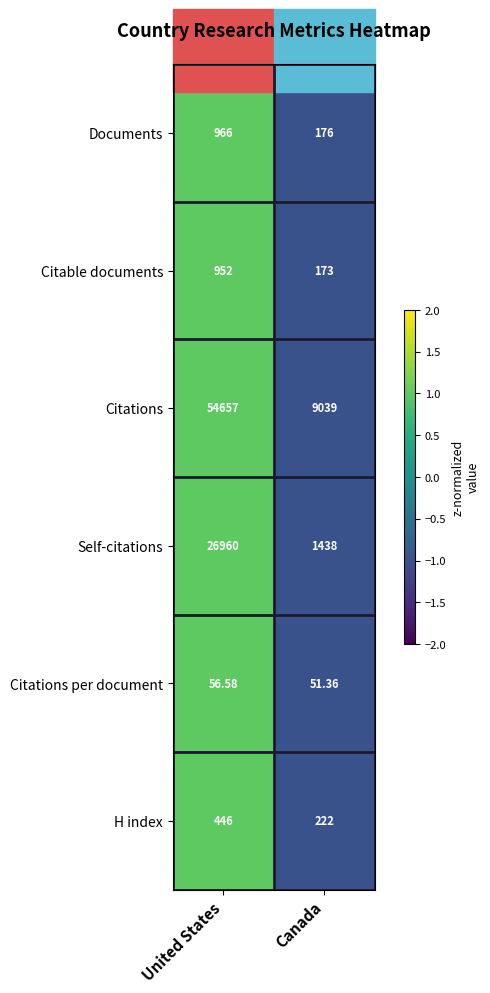

Count the number of categories in the chart.

2